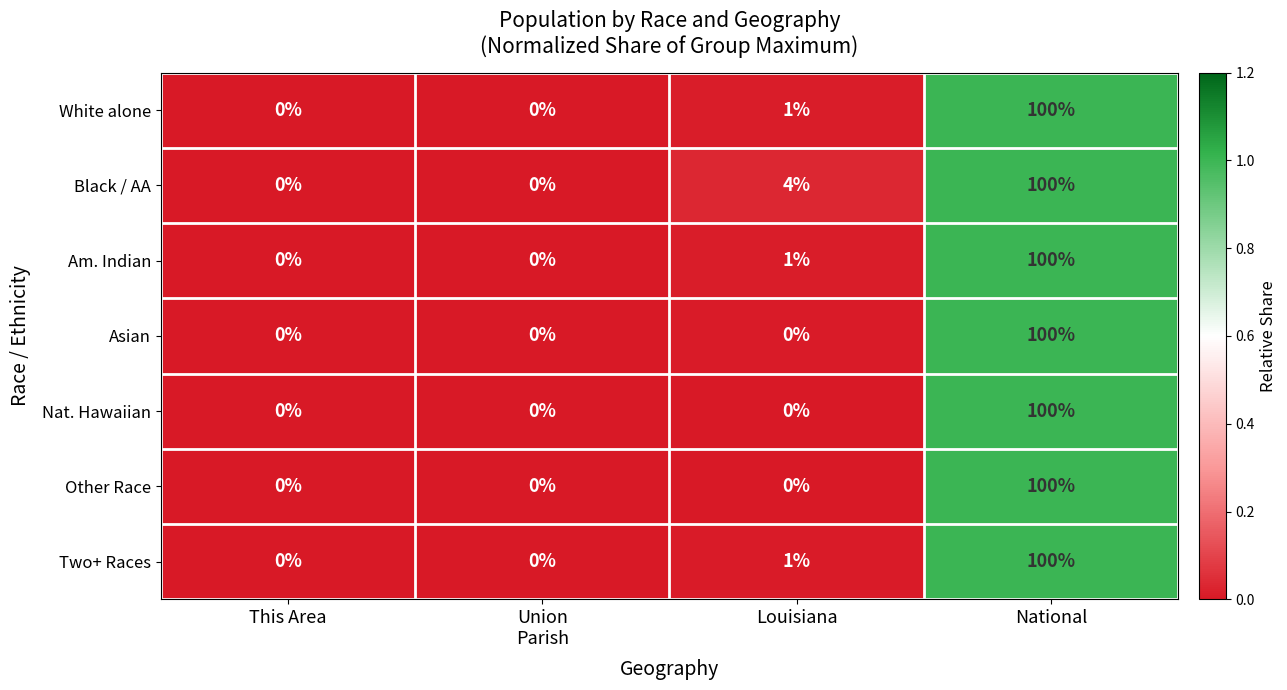

The value of Asian at National is 100. True or false?

True